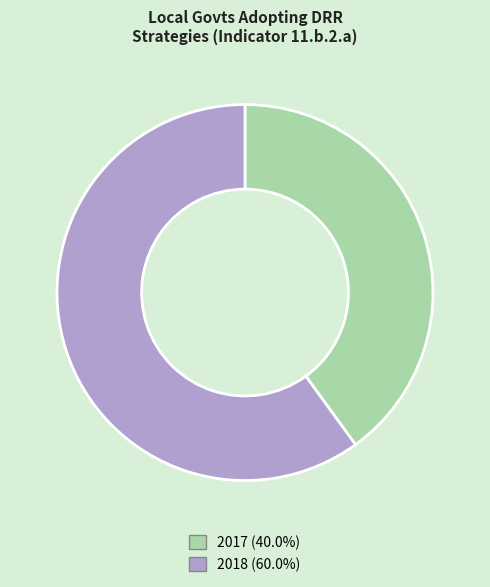

Does 2018 (60.0%) represent more than half of the total?

Yes